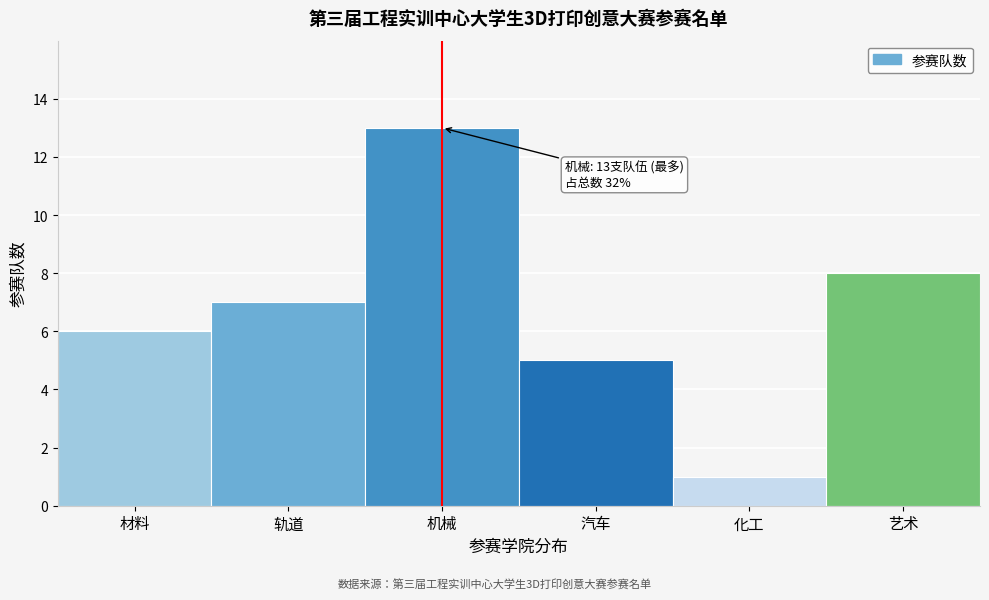

Reading left to right, extract all data points from this chart.

6	7	13	5	1	8